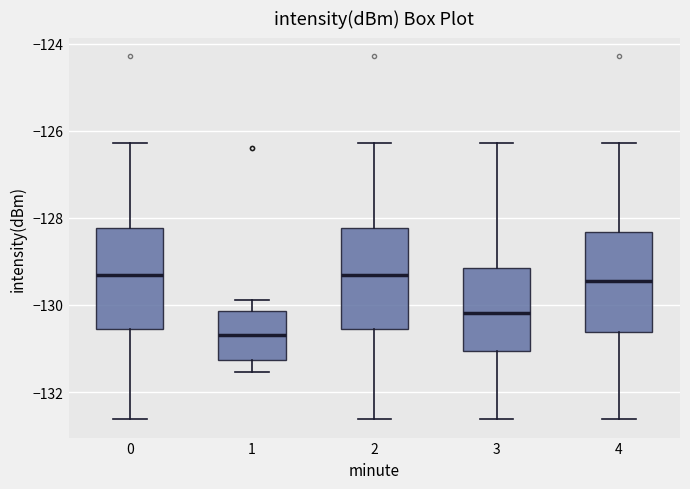

Reading left to right, read every box against the y-axis: the position of its median line, the range the box covers, and the ends of its whiskers. The values are not printed on the chart, so give them approximately, as read against the axis.

0: median -129.4, box -130.6 to -128.2, whiskers -132.6 to -126.2
1: median -130.6, box -131.2 to -130.2, whiskers -131.6 to -129.8
2: median -129.4, box -130.6 to -128.2, whiskers -132.6 to -126.2
3: median -130.2, box -131.0 to -129.2, whiskers -132.6 to -126.2
4: median -129.4, box -130.6 to -128.4, whiskers -132.6 to -126.2